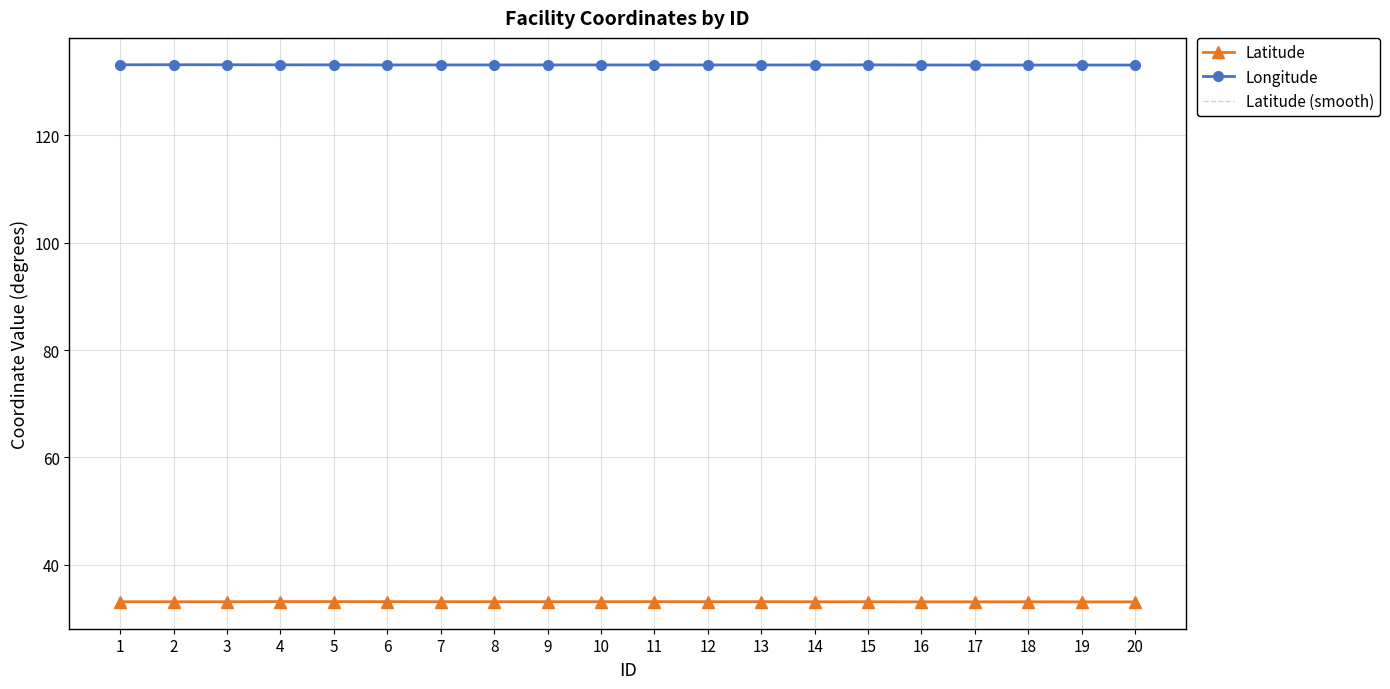

What value does the Latitude series have at 6?

33.1